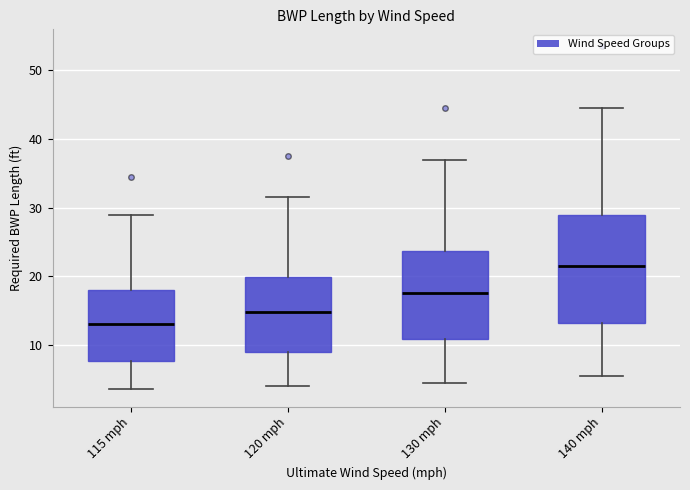

Where does the lower whisker of the box for 130 mph end on the y-axis? The values are not printed on the chart, so give them approximately, as read against the axis.

5